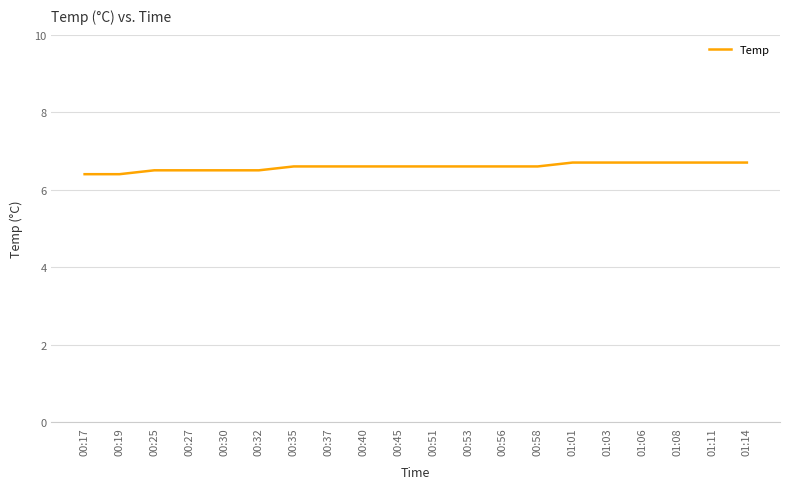

What is the ratio of the value at 01:14 to the value at 01:03?

1.0